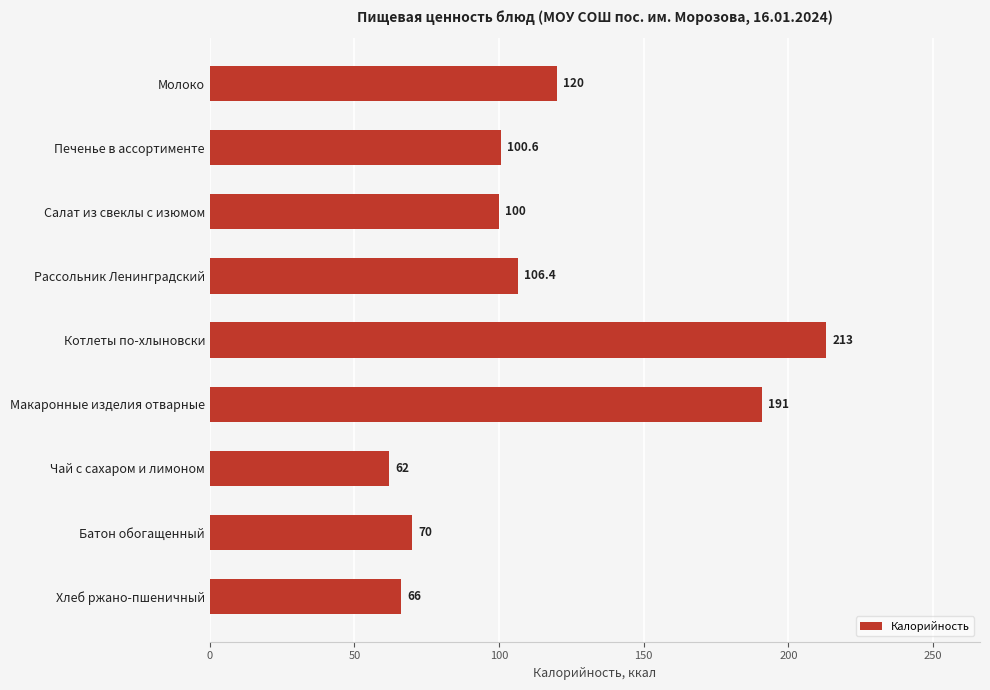

Reading top to bottom, what are all the values shown in this chart?

Молоко=120.0	Печенье в ассортименте=100.6	Салат из свеклы с изюмом=100.0	Рассольник Ленинградский=106.4	Котлеты по-хлыновски=213.0	Макаронные изделия отварные=191.0	Чай с сахаром и лимоном=62.0	Батон обогащенный=70.0	Хлеб ржано-пшеничный=66.0